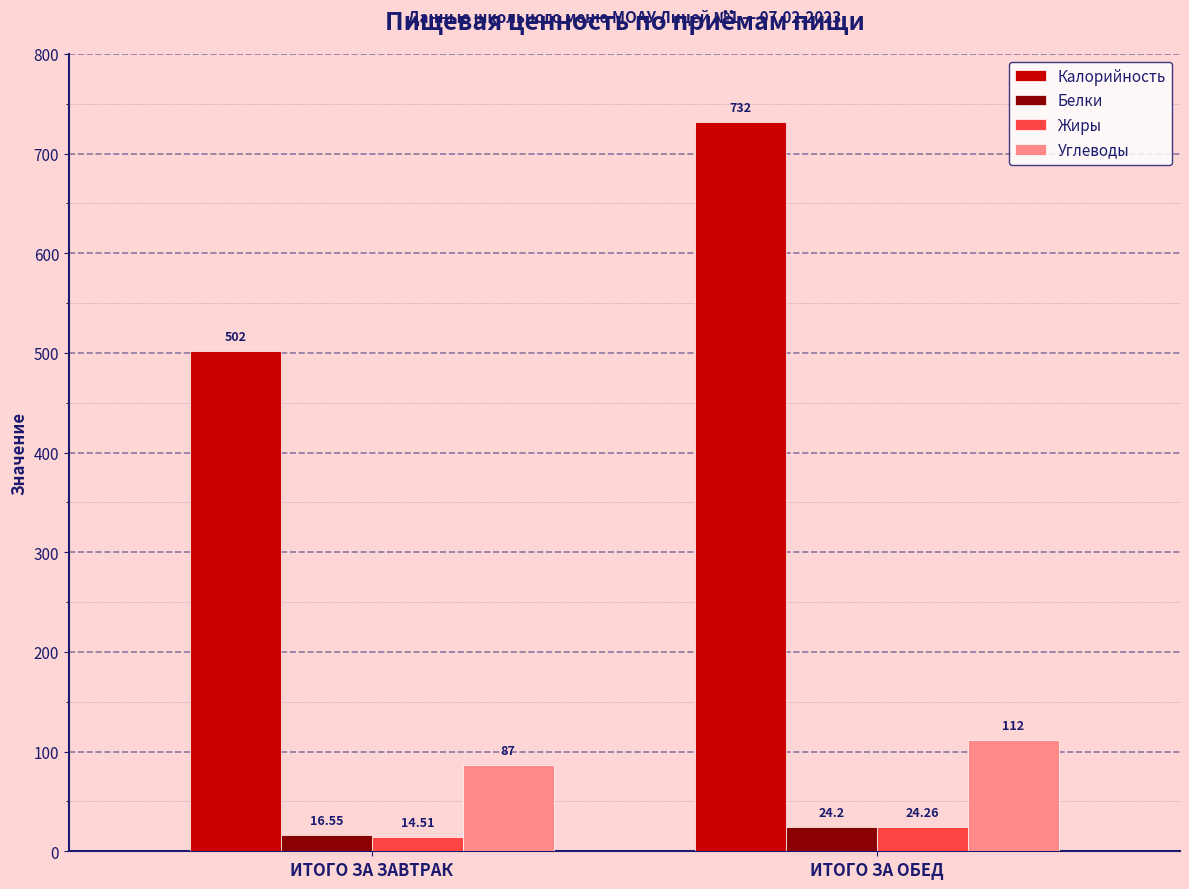

Rank the series by their maximum value, from lowest to highest.

Белки, Жиры, Углеводы, Калорийность